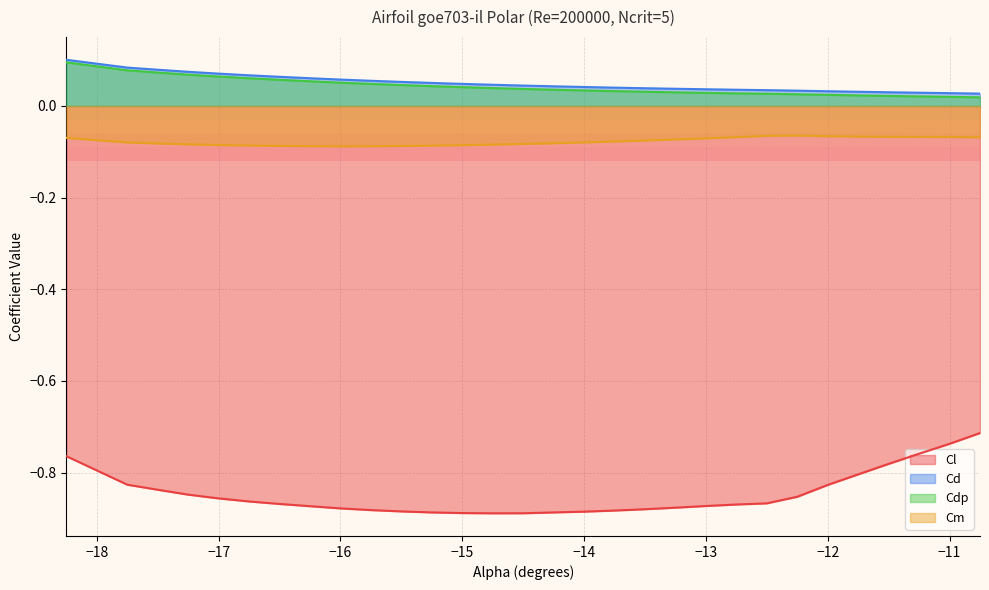

The value of Cd at -13.25 is 0.0. True or false?

True